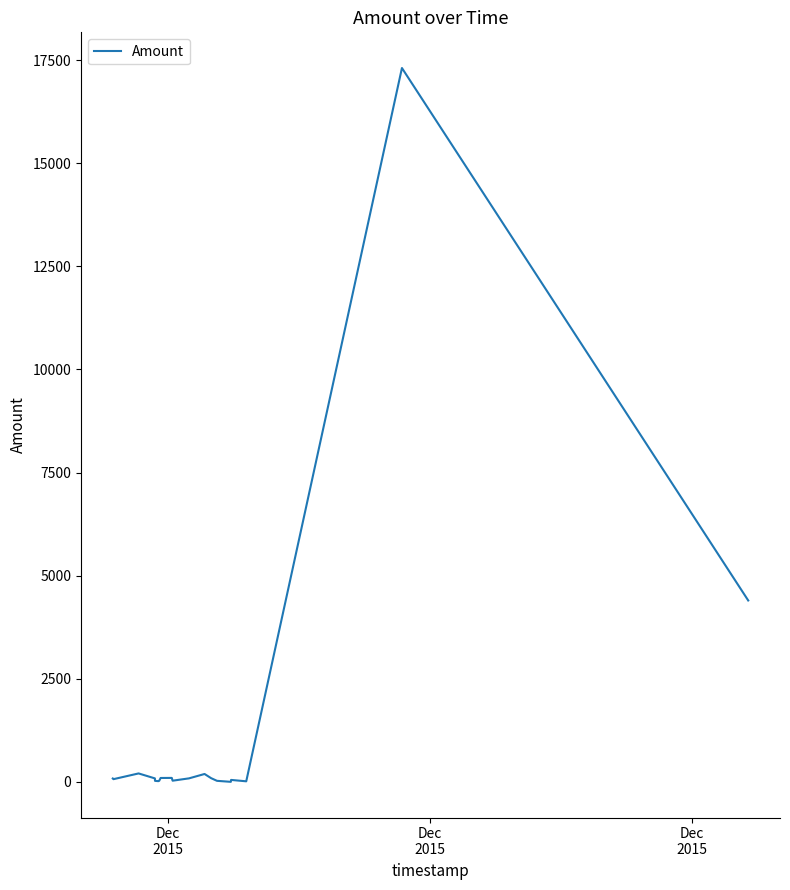

What is the greatest value displayed?

17311.0